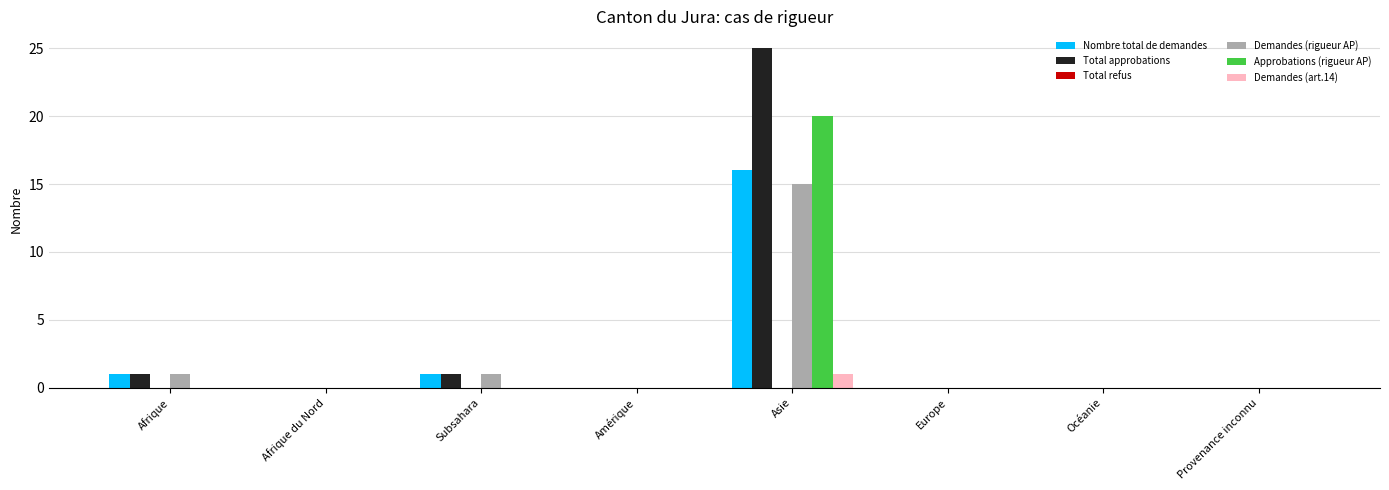

Which label corresponds to the largest value in the chart?

Asie